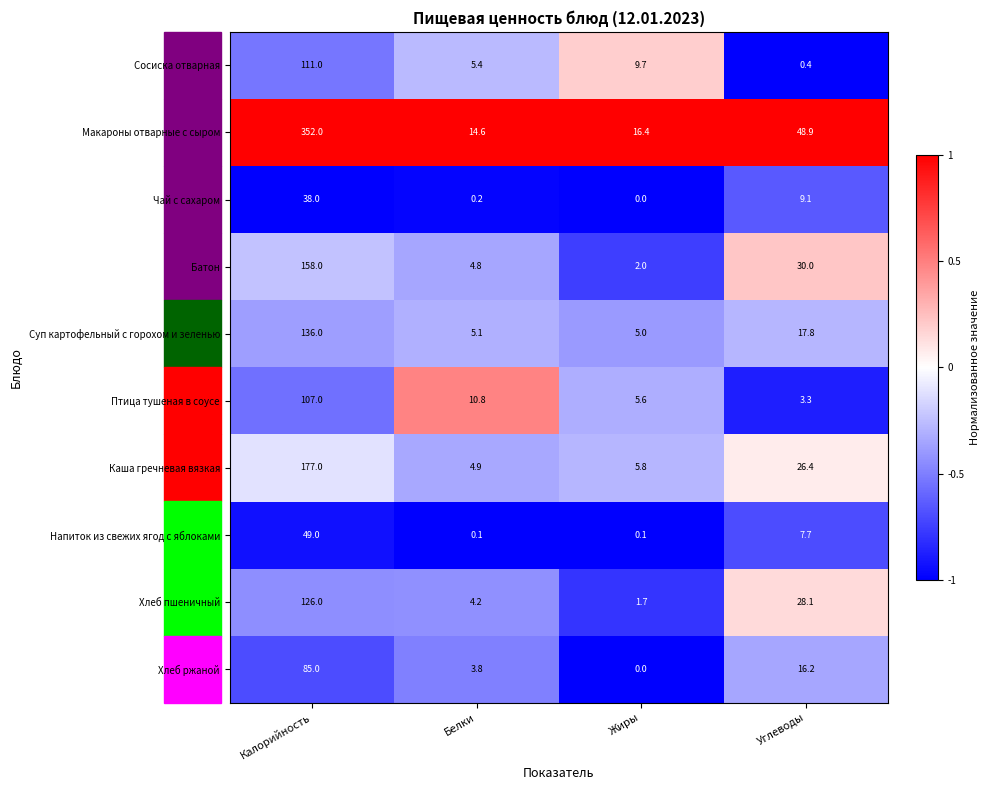

Is it true that Хлеб пшеничный equals 195.7 at Калорийность?

False